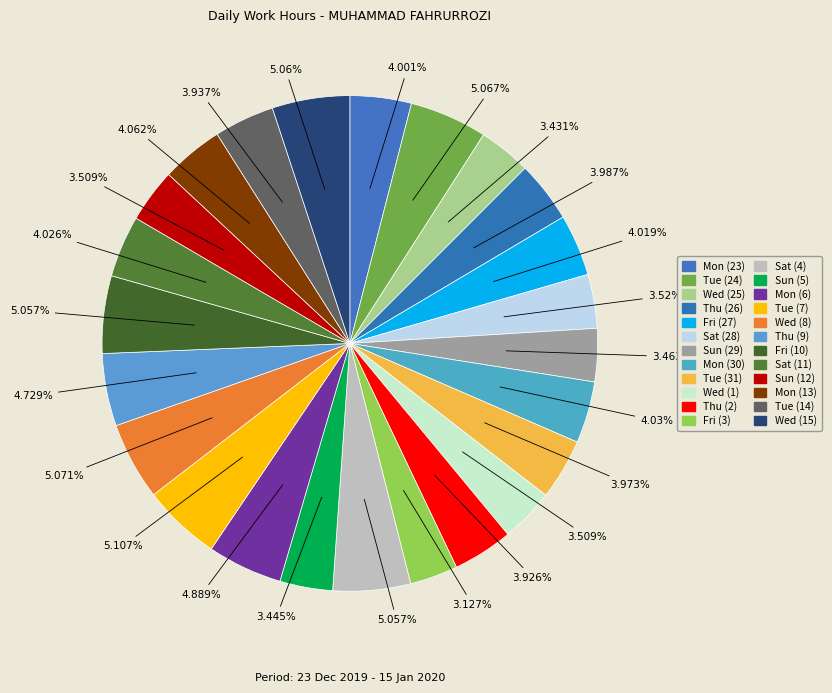

What percentage is the Wed (8) slice, to the nearest percent?

5%